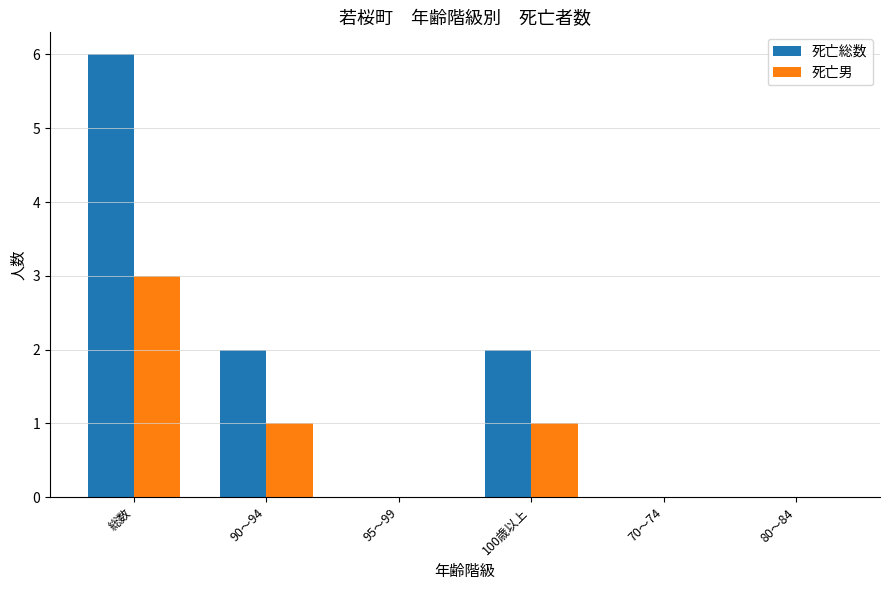

At which label does 死亡男 first exceed 1?

総数